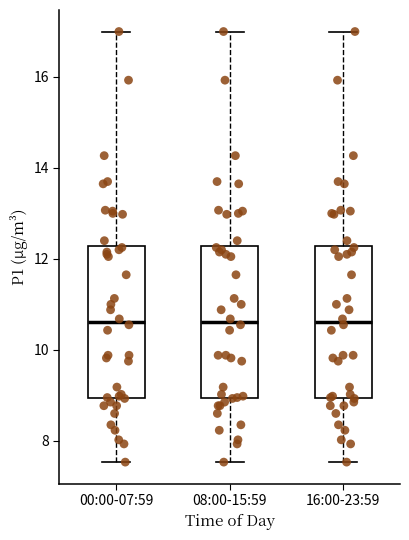

Where does the upper whisker of the box for 16:00-23:59 end on the y-axis? The values are not printed on the chart, so give them approximately, as read against the axis.

17.0